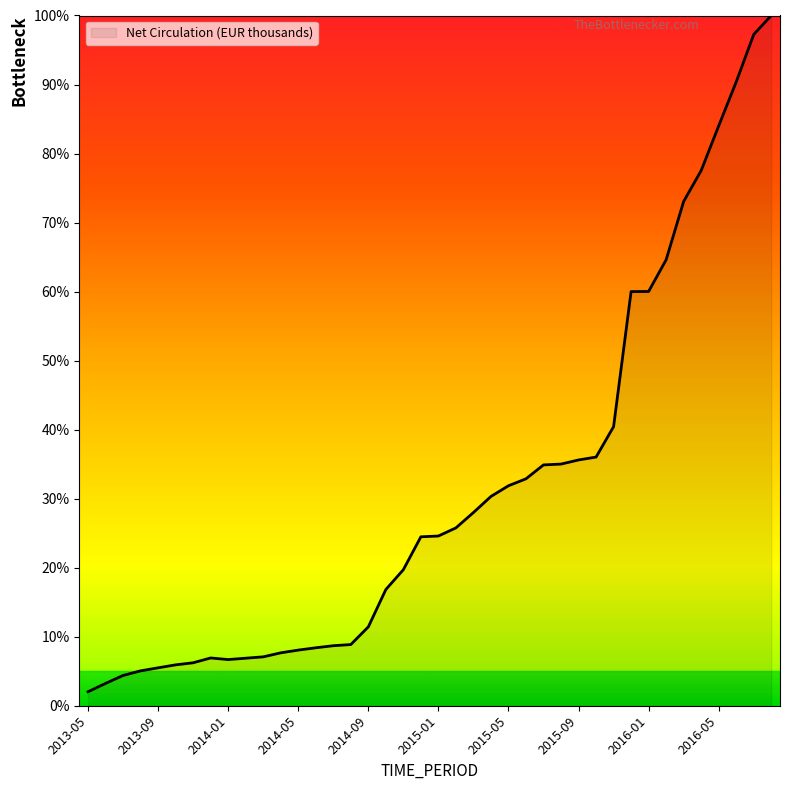

How many lines are shown in the chart?

1